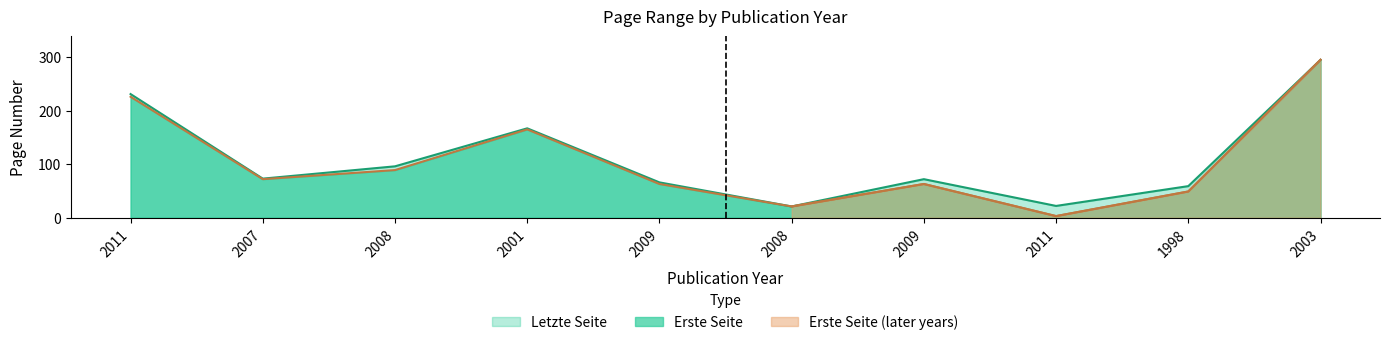

How many points are higher than both their immediate neighbors (excluding endpoints)?

2